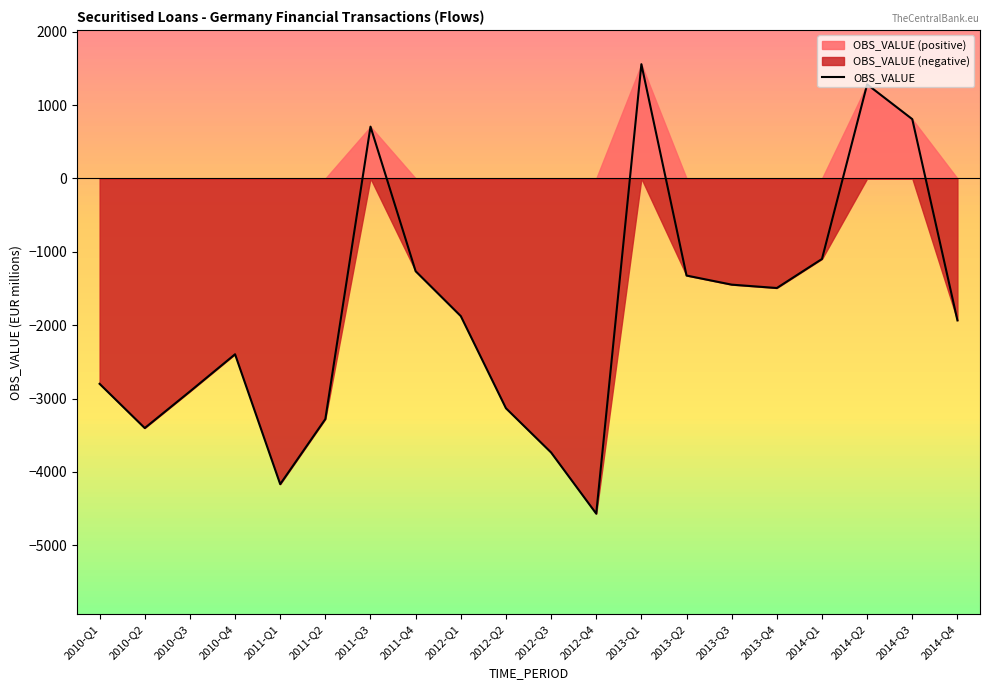

Reading right to left, extract all data points from this chart.

-1935	808	1282	-1098	-1494	-1448	-1324	1557	-4570	-3736	-3133	-1877	-1265	706	-3280	-4168	-2397	-2904	-3403	-2800